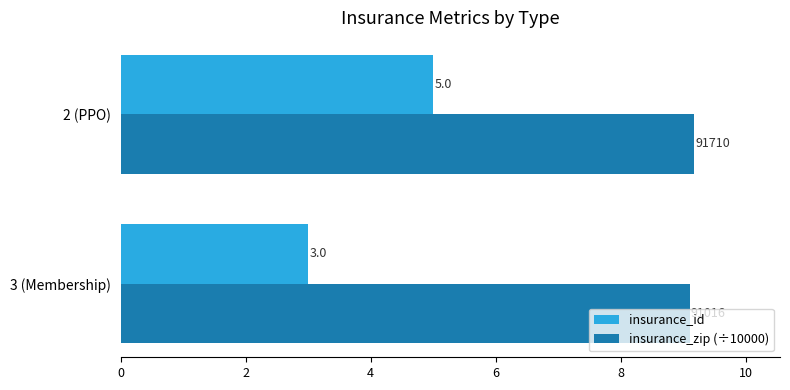

Is it true that insurance_zip (÷10000) equals 9.2 at 2 (PPO)?

True